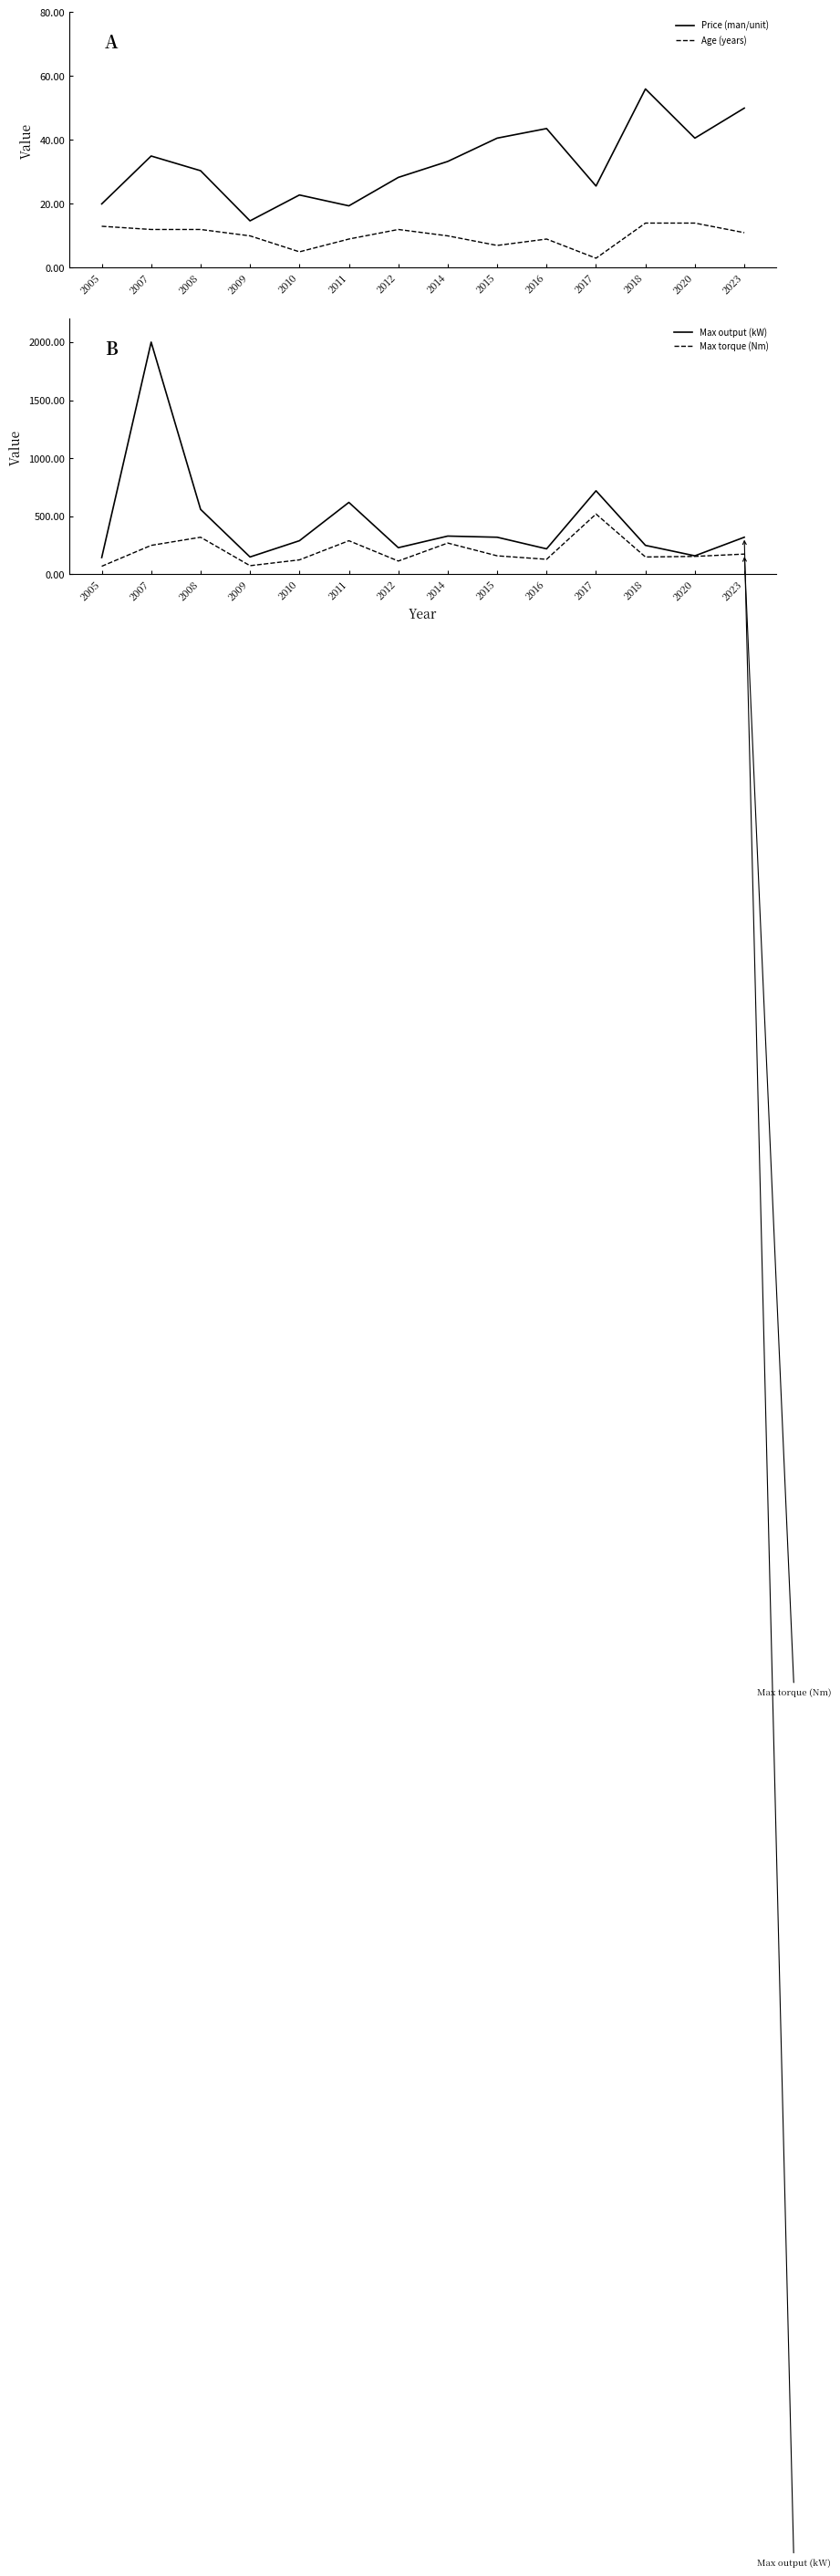

How many interior local valleys does the Max output (kW) series have?

4